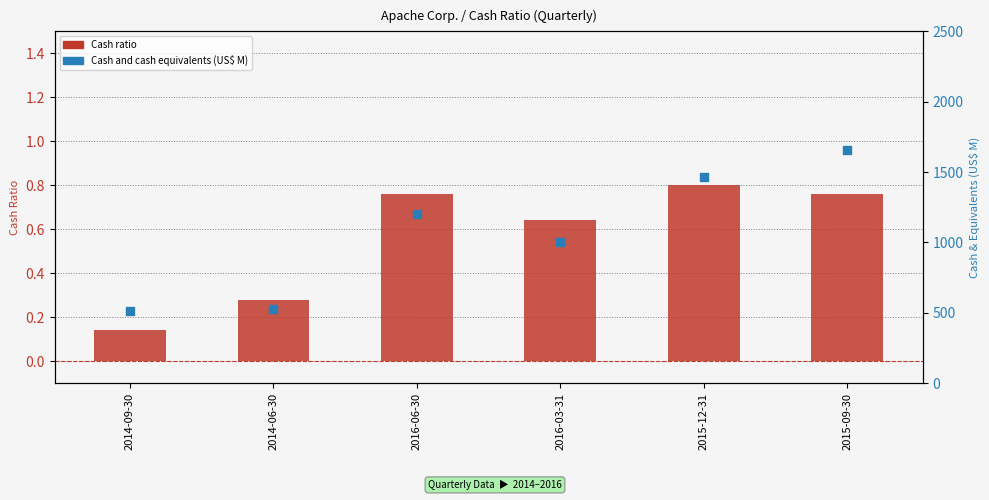

Which series reaches the maximum Y coordinate?

Cash and cash equivalents (US$ M)